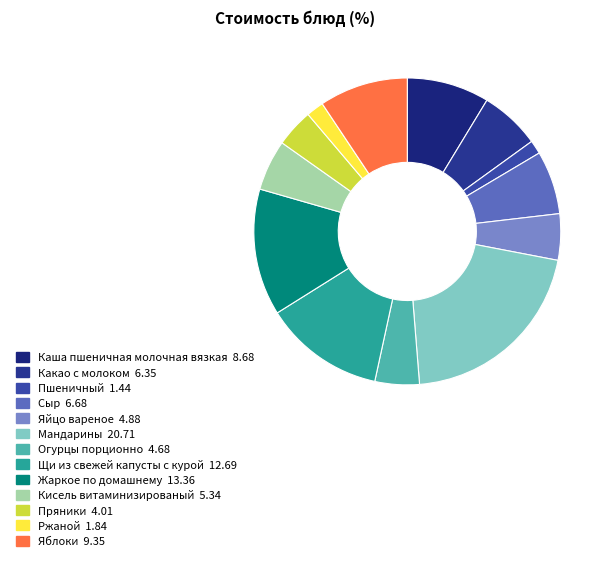

To the nearest percent, what is the combined percentage of Каша пшеничная молочная вязкая and Щи из свежей капусты с курой?

21%